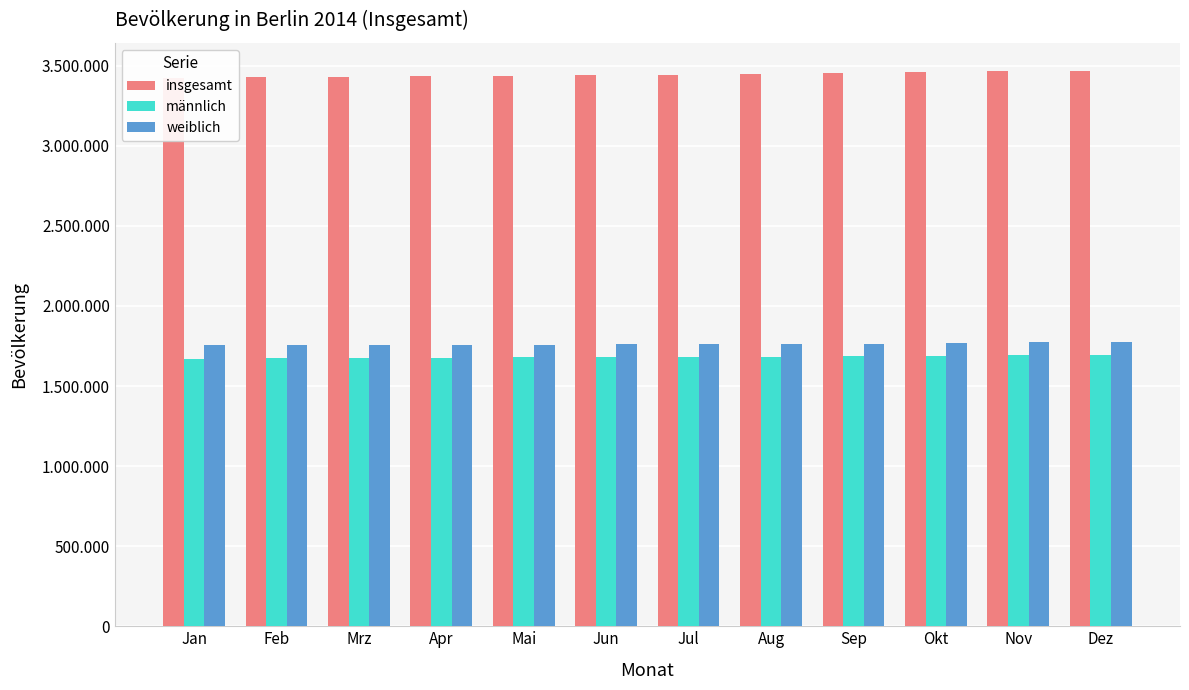

How many groups of bars are there?

12